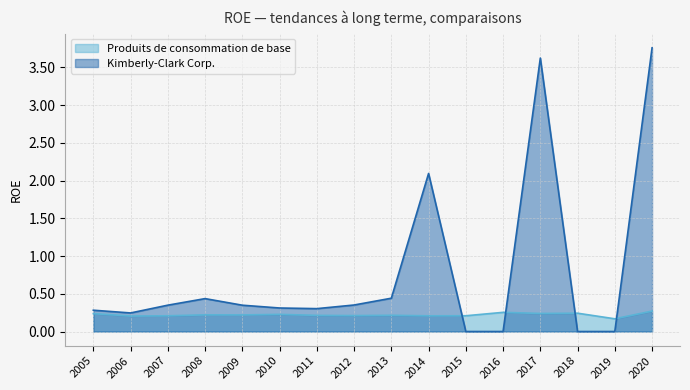

Reading left to right, what are all the values shown in this chart?

Kimberly-Clark Corp.: 2005=0.3	2006=0.2	2007=0.3	2008=0.4	2009=0.3	2010=0.3	2011=0.3	2012=0.4	2013=0.4	2014=2.1	2015=0.0	2016=0.0	2017=3.6	2018=0.0	2019=0.0	2020=3.8
Produits de consommation de base: 2005=0.2	2006=0.2	2007=0.2	2008=0.2	2009=0.2	2010=0.2	2011=0.2	2012=0.2	2013=0.2	2014=0.2	2015=0.2	2016=0.3	2017=0.2	2018=0.2	2019=0.2	2020=0.3